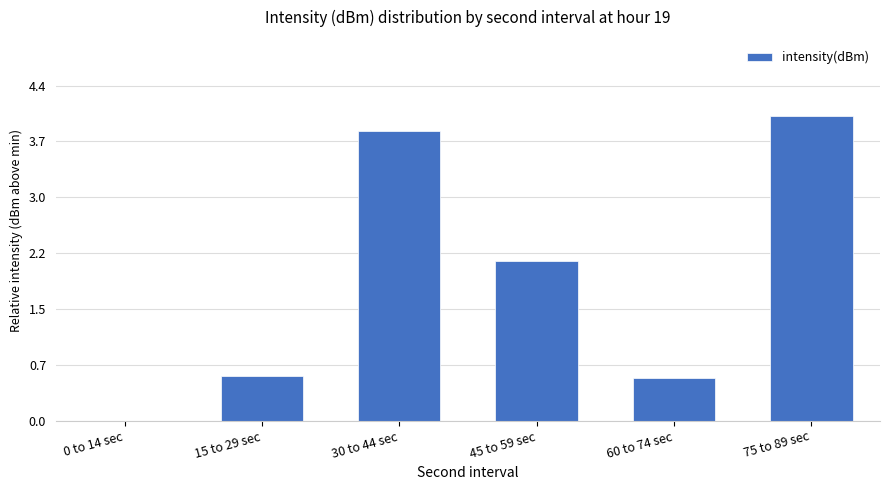

How many data points are above 2?

3